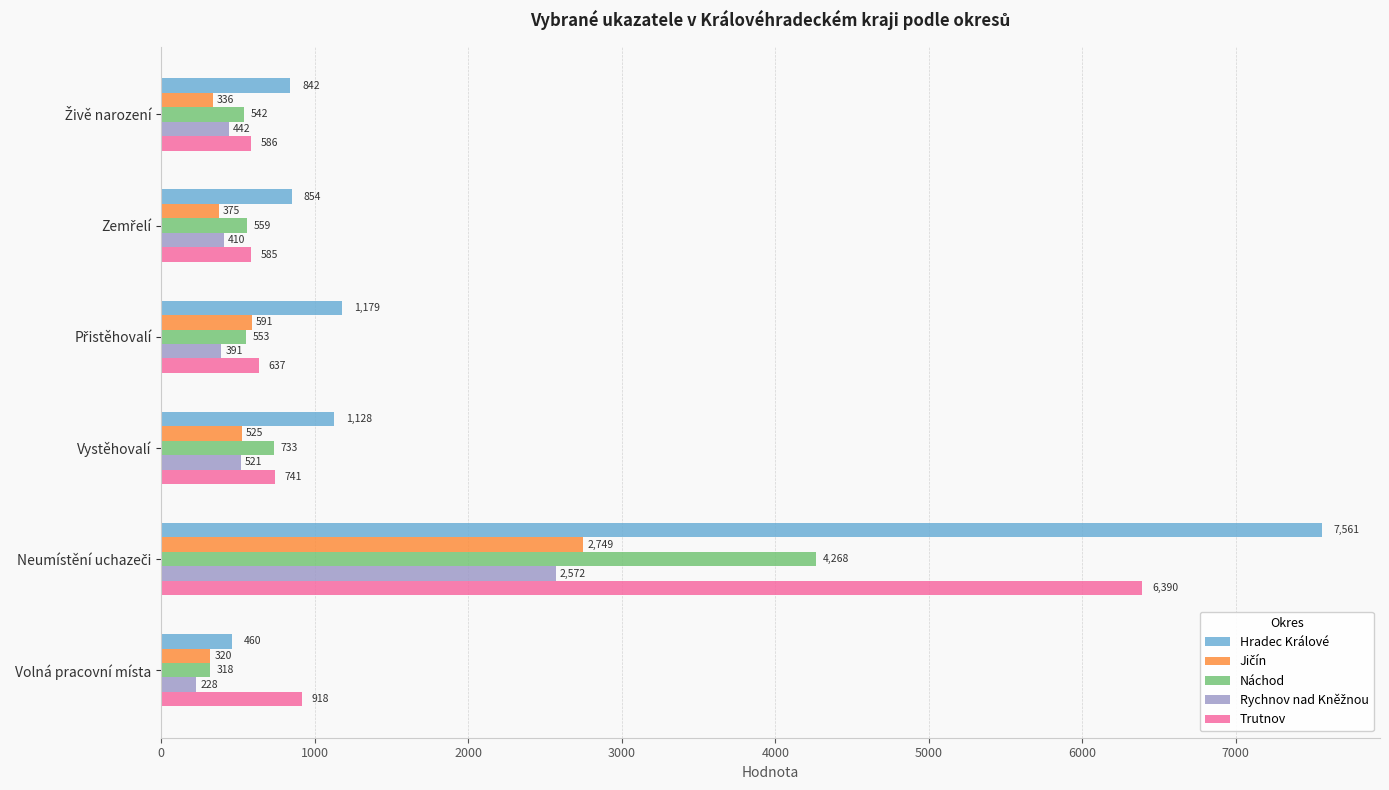

The value of Trutnov at Volná pracovní místa is 918. True or false?

True